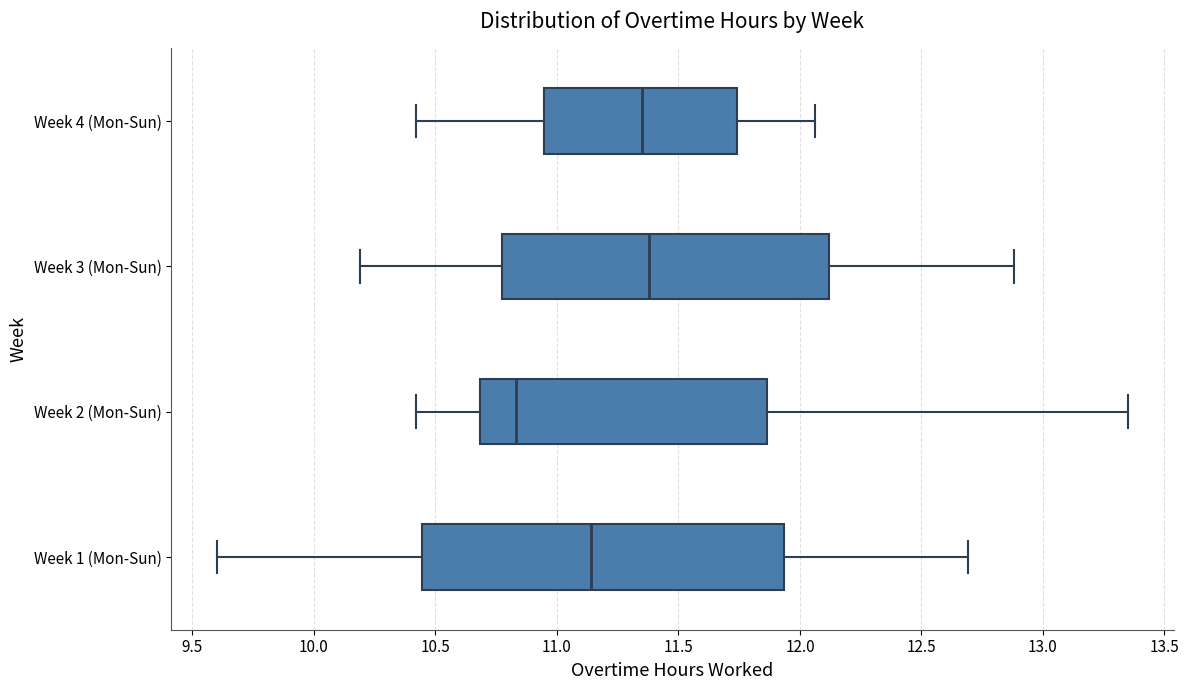

Reading bottom to top, read every box against the x-axis: the position of its median line, the range the box covers, and the ends of its whiskers. The values are not printed on the chart, so give them approximately, as read against the axis.

Week 1 (Mon-Sun): median 11.15, box 10.45 to 11.95, whiskers 9.60 to 12.70
Week 2 (Mon-Sun): median 10.85, box 10.70 to 11.85, whiskers 10.40 to 13.35
Week 3 (Mon-Sun): median 11.40, box 10.80 to 12.10, whiskers 10.20 to 12.90
Week 4 (Mon-Sun): median 11.35, box 10.95 to 11.75, whiskers 10.40 to 12.05